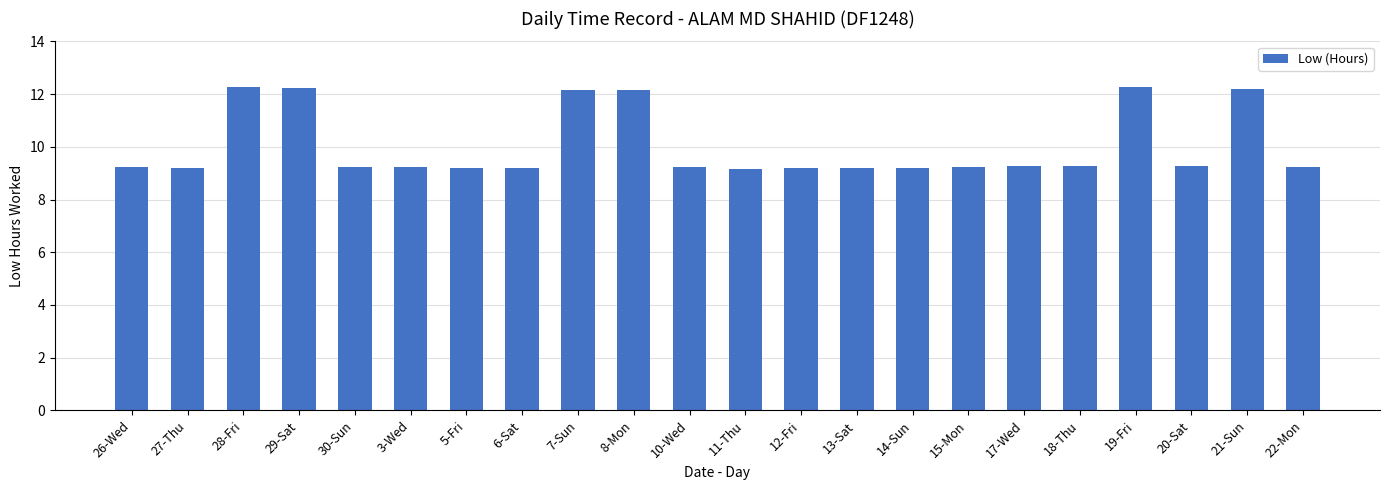

What is the average value?

10.0